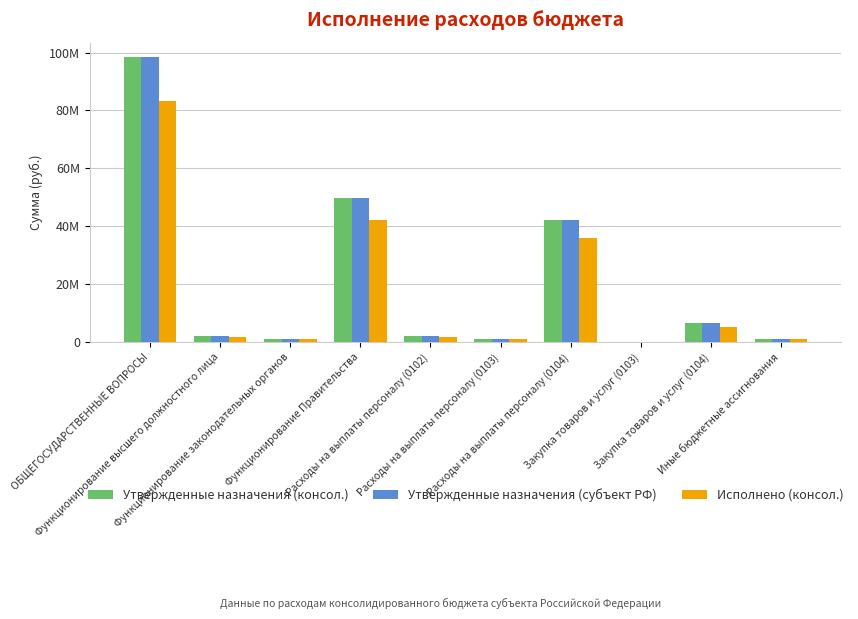

At which category is the sum across all series the highest?

ОБЩЕГОСУДАРСТВЕННЫЕ ВОПРОСЫ